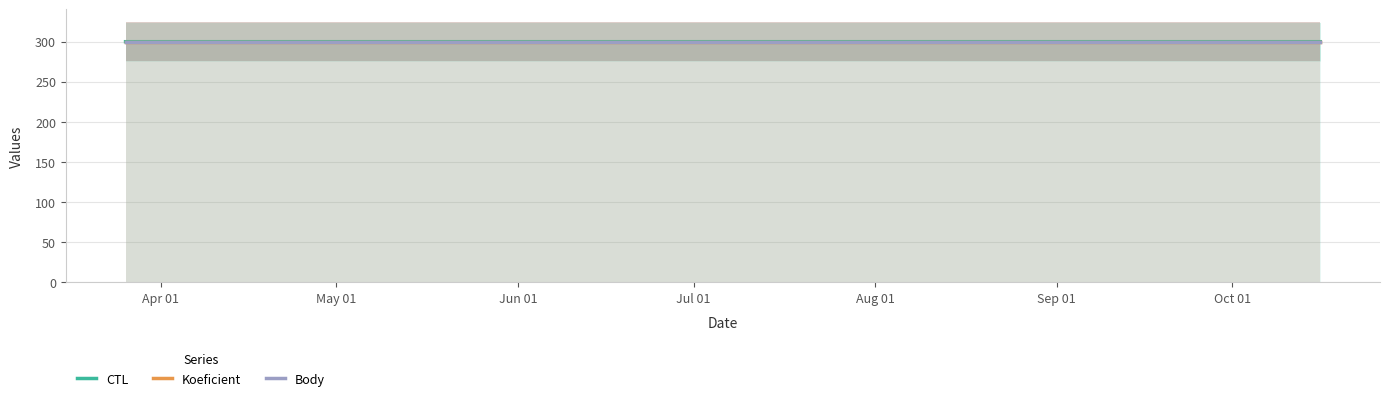

The Koeficient series shows 300.0 at Apr 01. True or false?

True